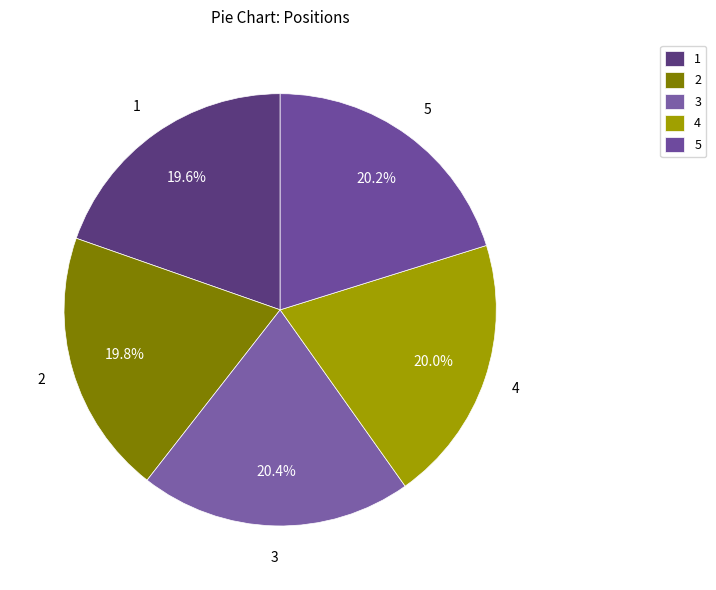

Do 1 and 3 together represent more than half of the pie?

No